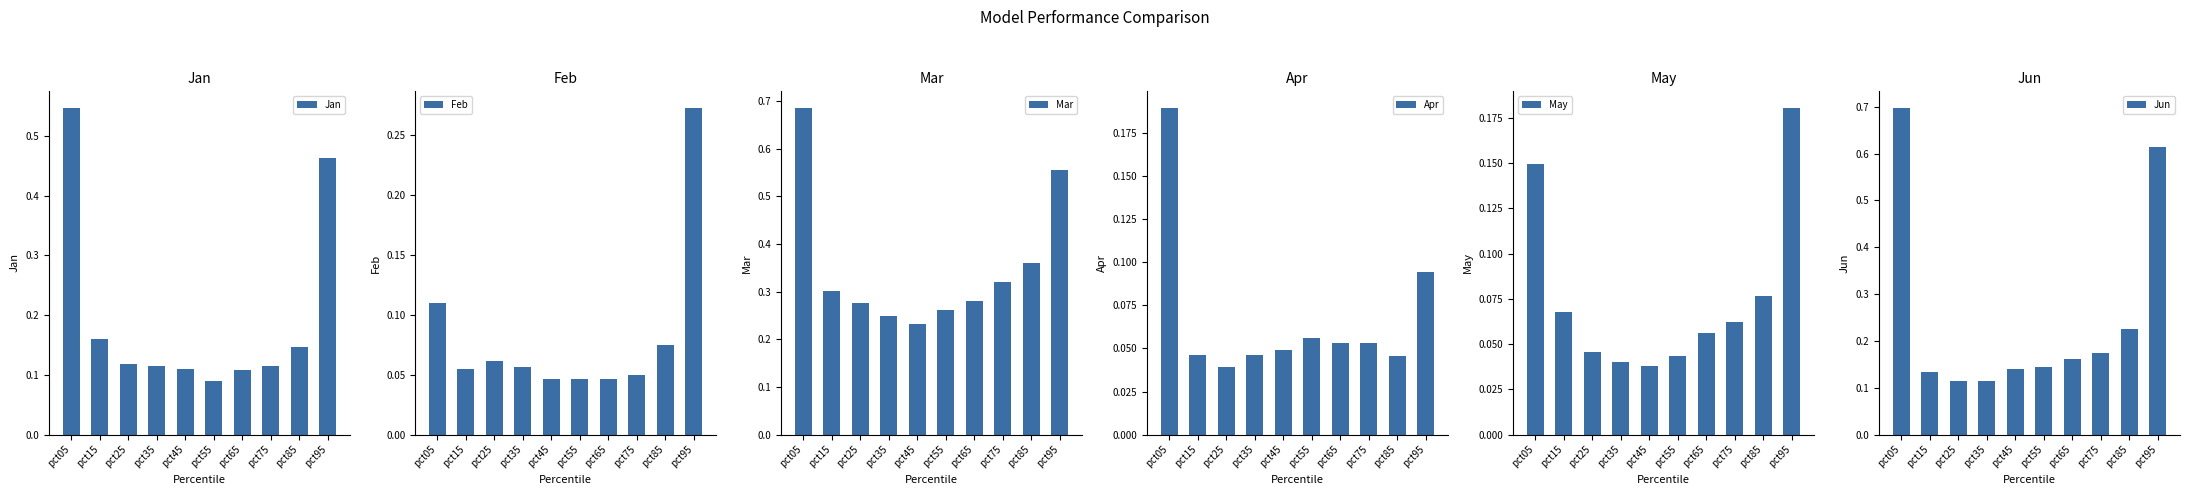

Are the bars grouped side by side (vs. stacked)?

Yes